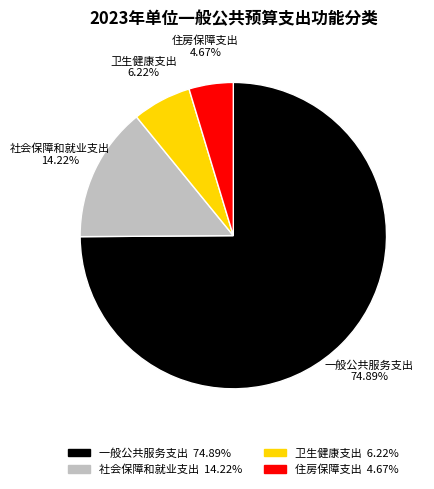

To the nearest percent, what percentage of the pie is 卫生健康支出?

6%